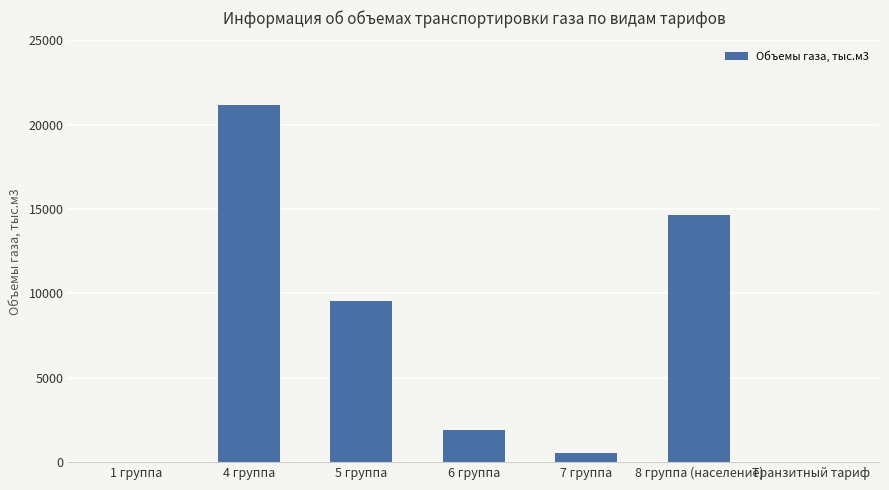

What is the change in value from 4 группа to 5 группа?

-11606.2